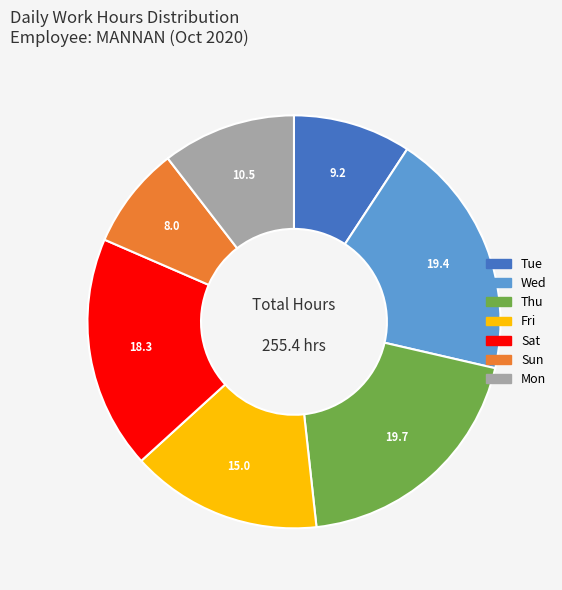

Does any single category account for the majority?

No